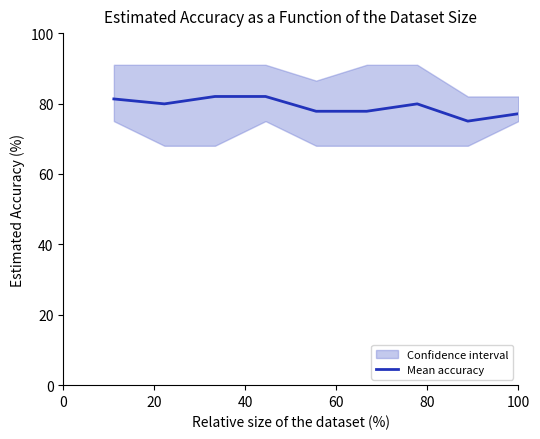

What is the sum of all values?

712.8